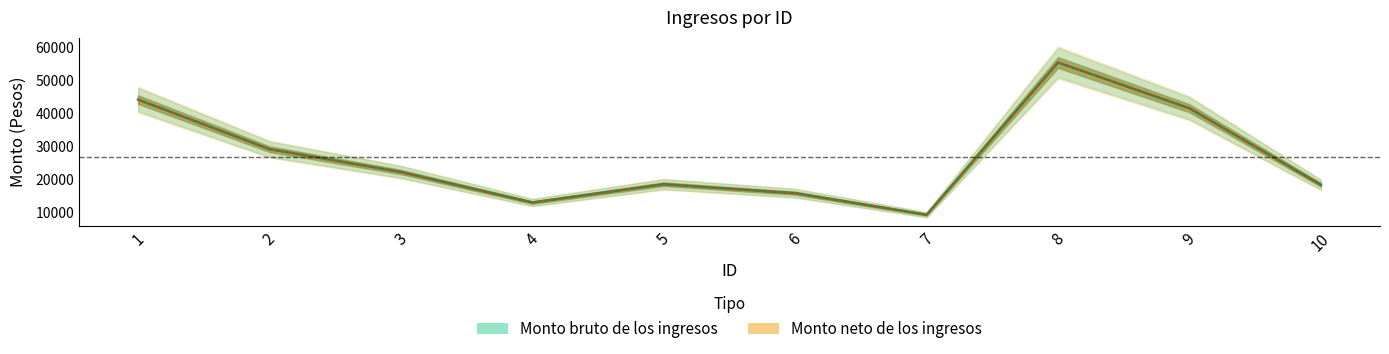

In Monto bruto de los ingresos, how many points are higher than both neighbors (excluding endpoints)?

2